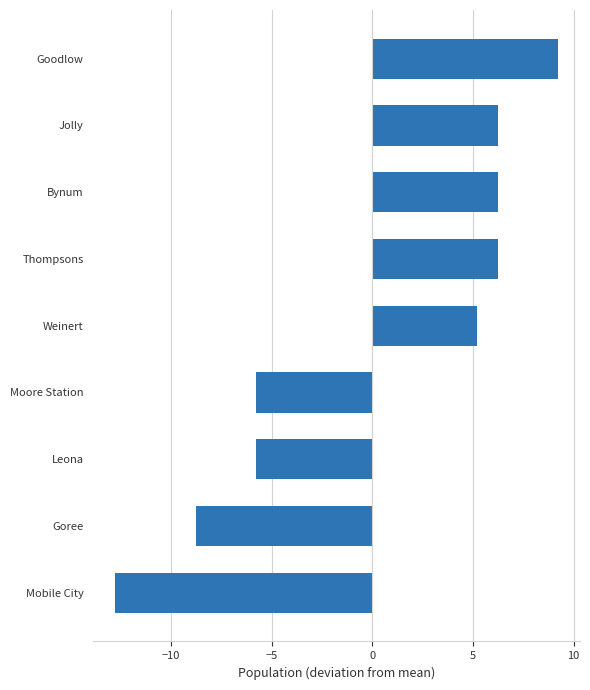

What is the label of the 3rd bar from the top?

Bynum